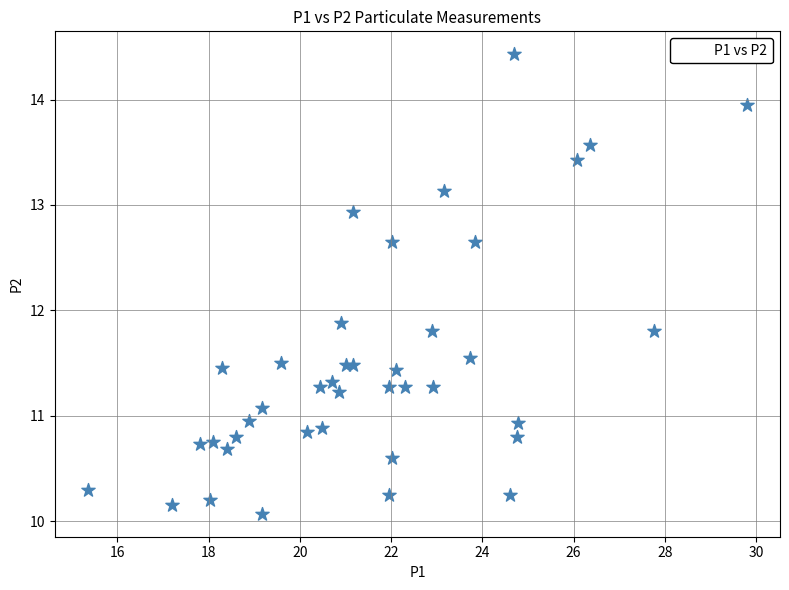

What Y value in the scatter plot is closest to 12?

11.9